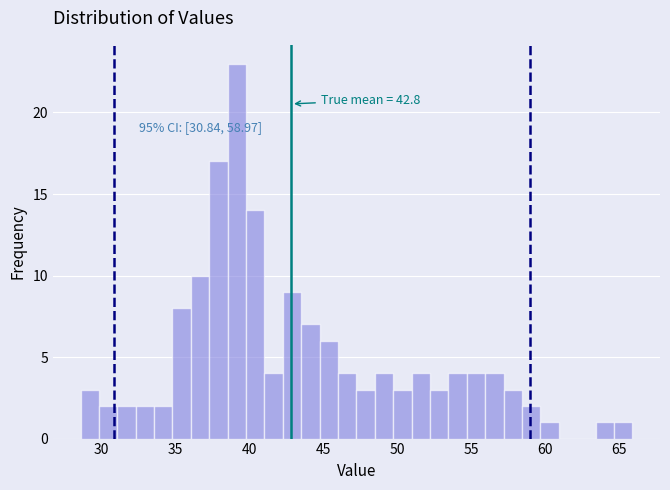

Read against the x-axis, roughly where is the centre of the tallest bar?

39.0